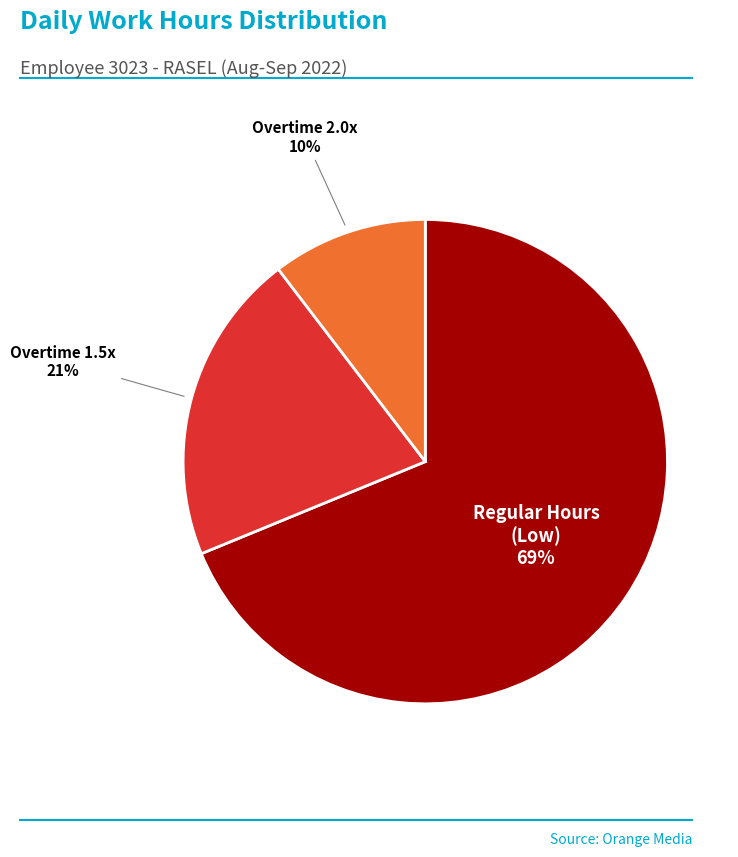

Is there any slice that represents more than half of the pie?

Yes